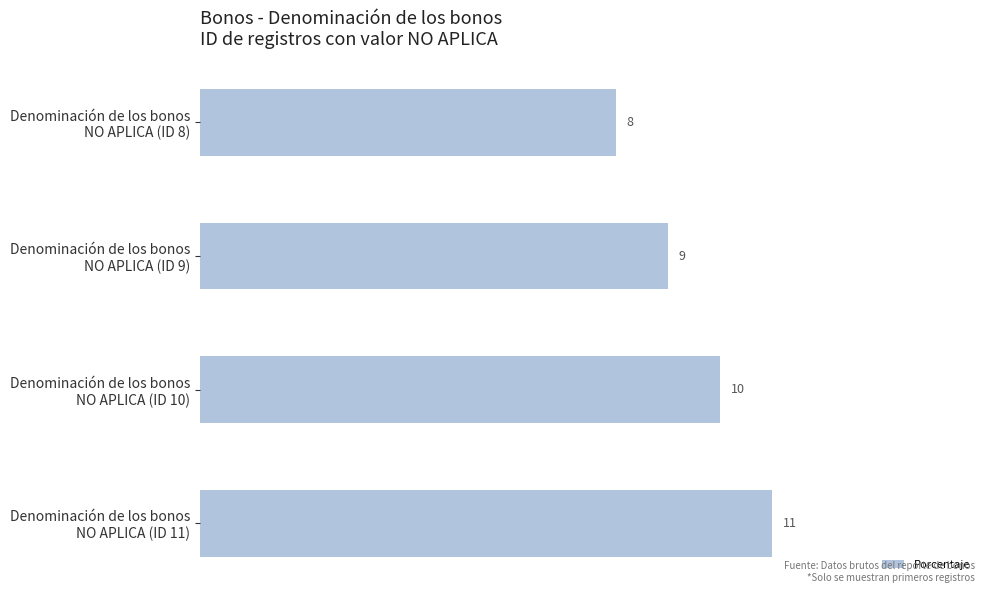

Count the values in the range 9 to 11.

3